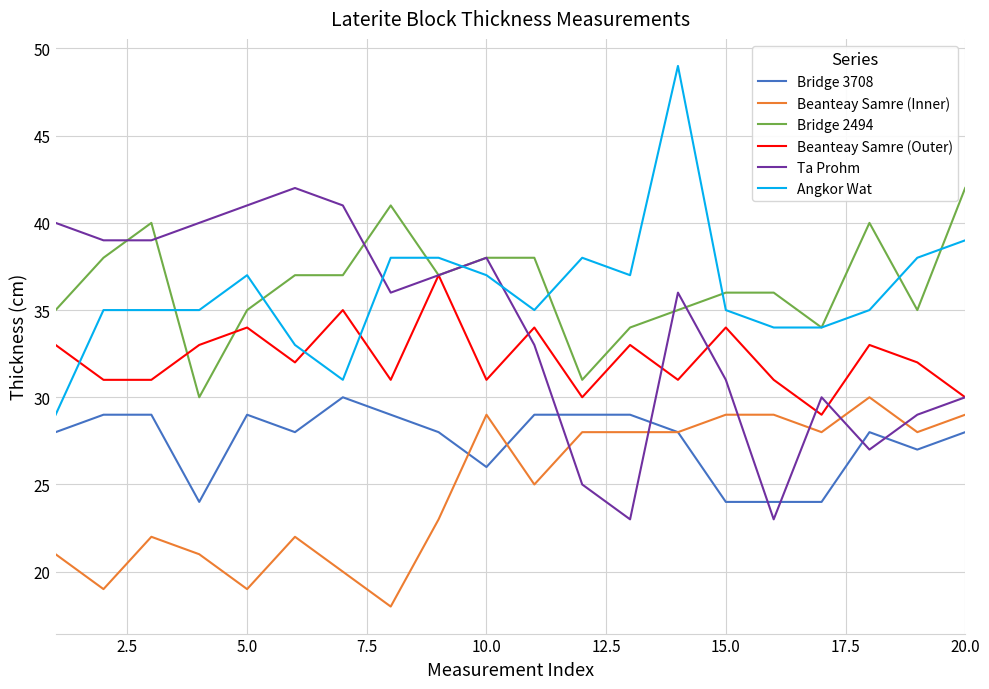

What is the difference between the maximum and minimum values in the Bridge 2494 series?

12